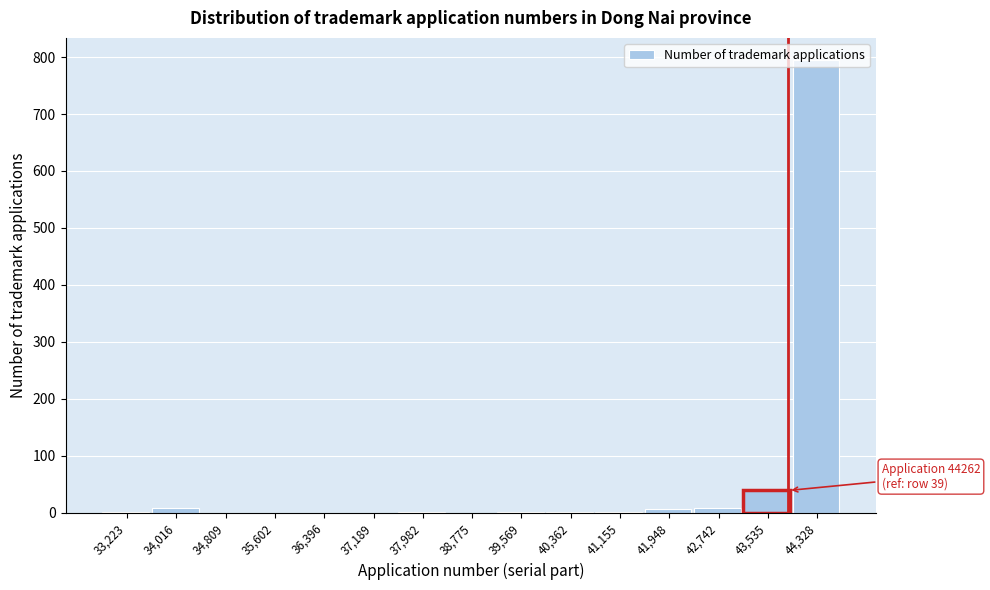

What is the sum of all values?

862